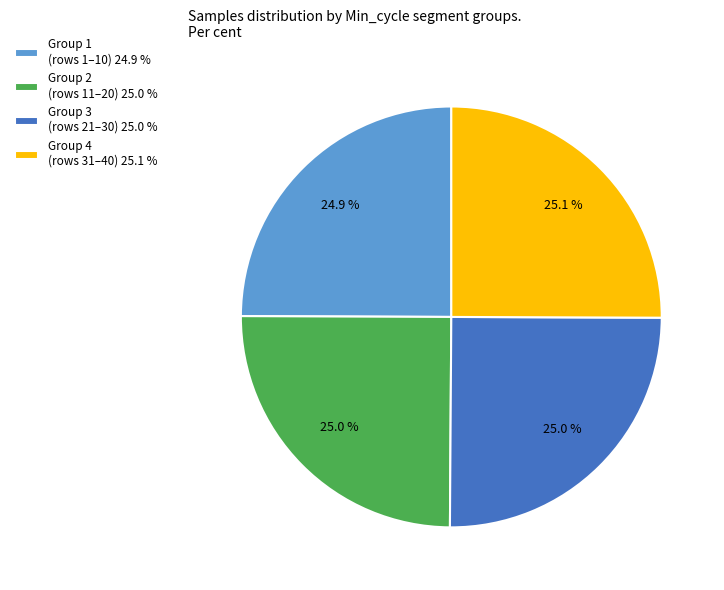

Is Group 4 (rows 31–40) 25.1 % the majority of the pie?

No